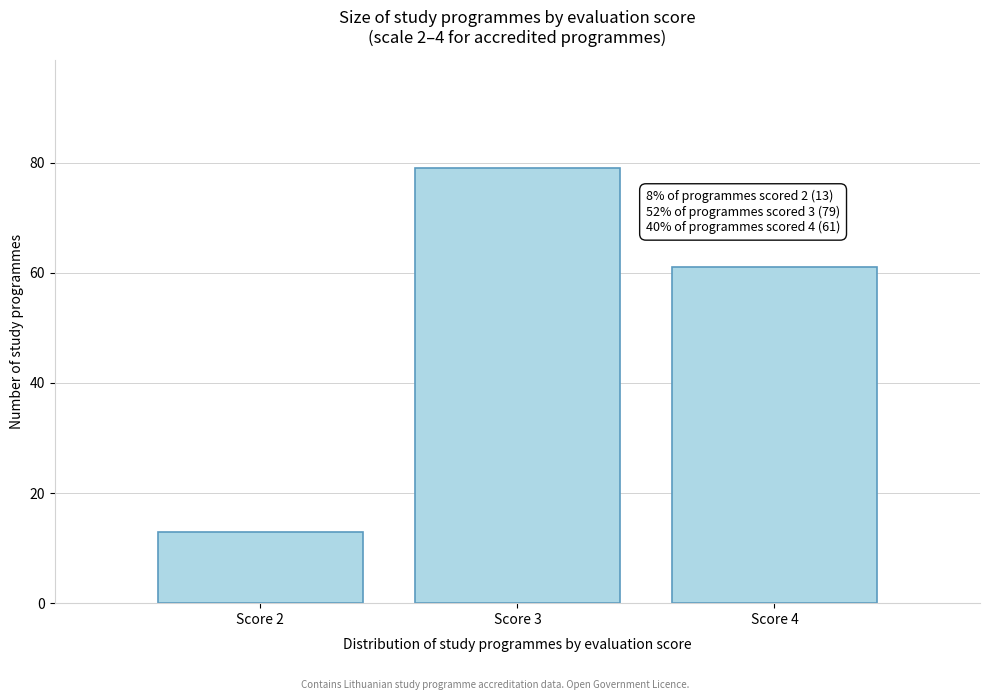

Reading left to right, what are all the values shown in this chart?

13	79	61